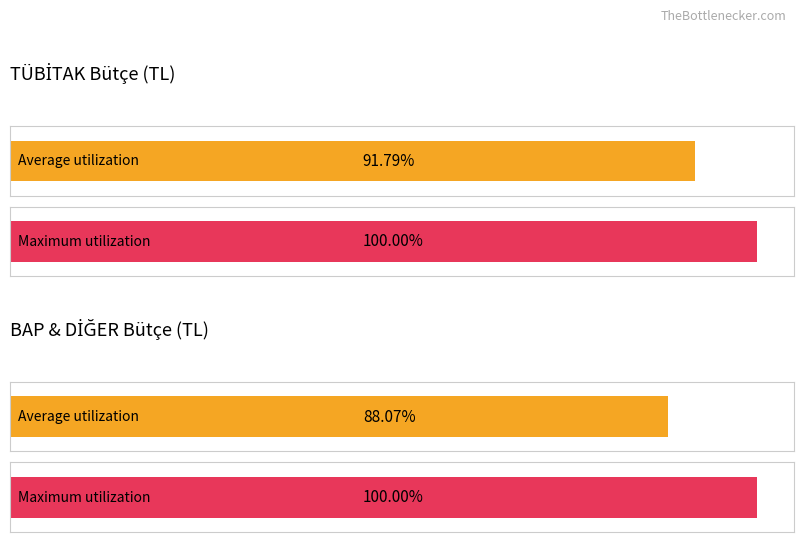

What position from the left is BAP?

2